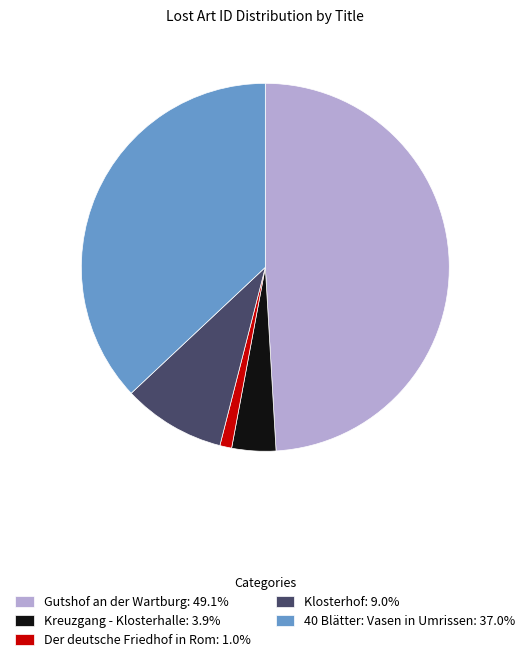

Combined, do Gutshof an der Wartburg: 49.1% and Klosterhof: 9.0% account for over 50%?

Yes